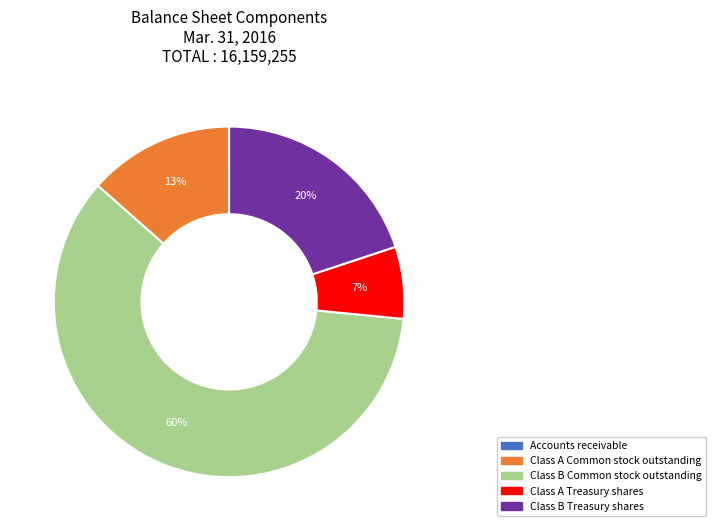

Which slice is the largest?

Class B Common stock outstanding